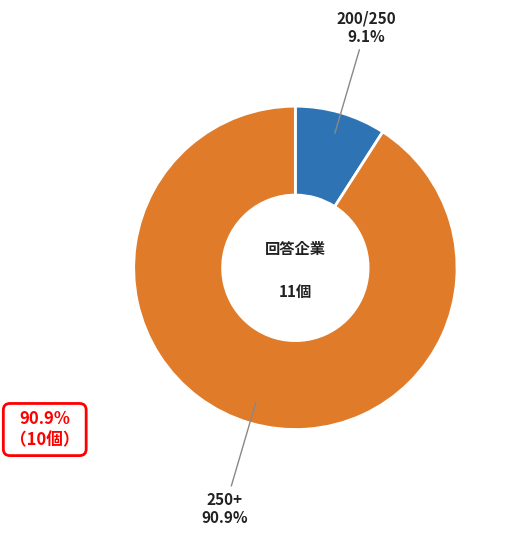

Which category has the biggest portion of the pie?

250+